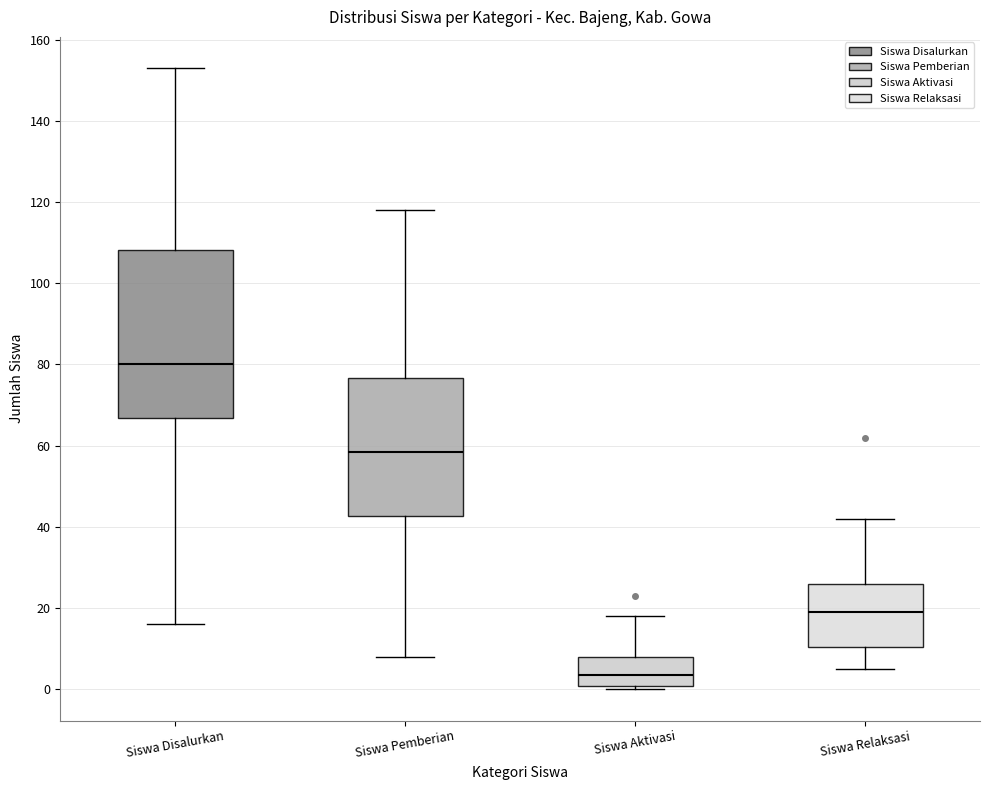

Which box is the tallest, from its lower edge to its upper edge?

Siswa Disalurkan